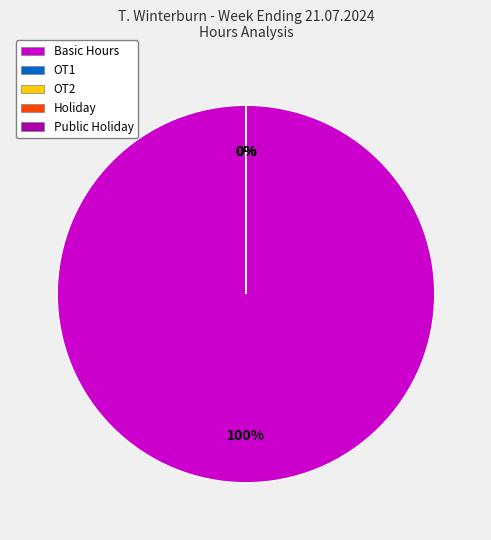

How much of the chart is everything except OT1?

100.0%